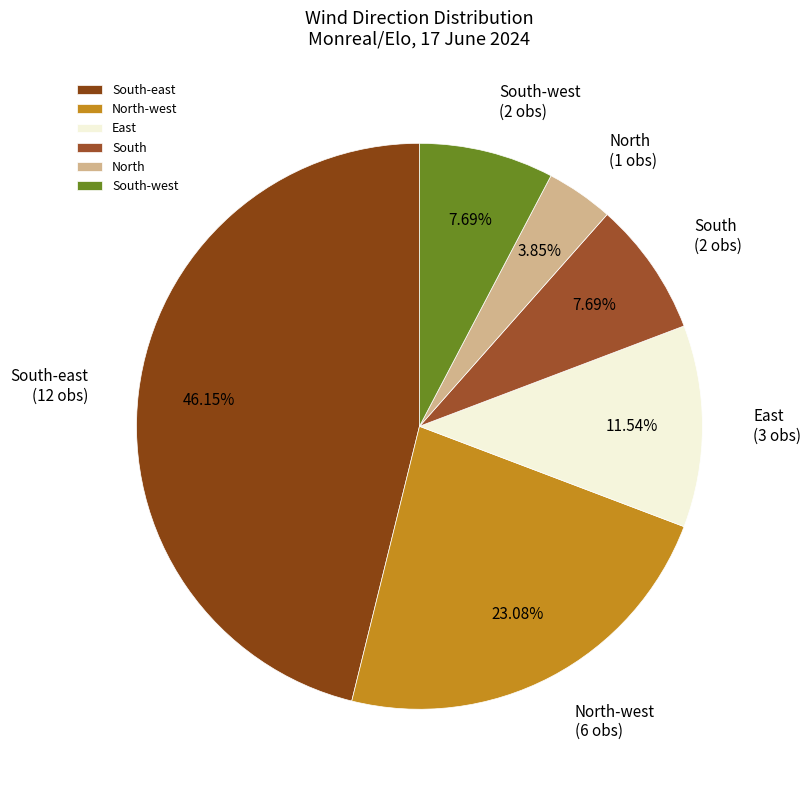

Approximately how many times larger is the value at North compared to South?

0.5